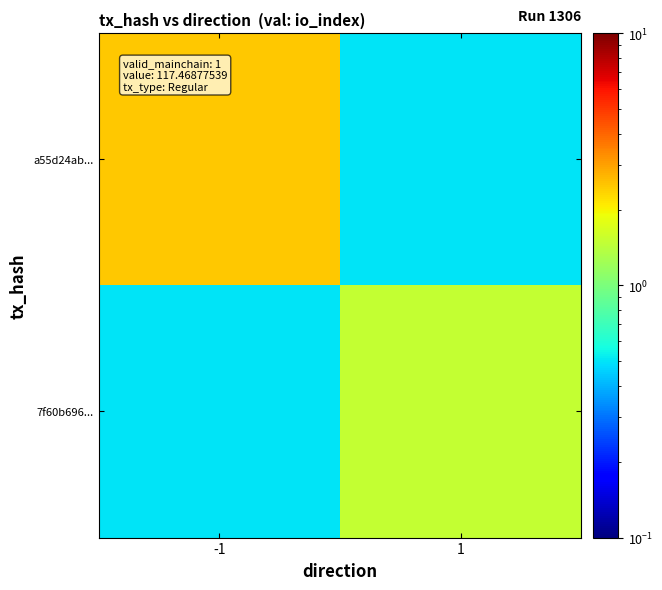

What is the maximum value shown in the chart?

2.5